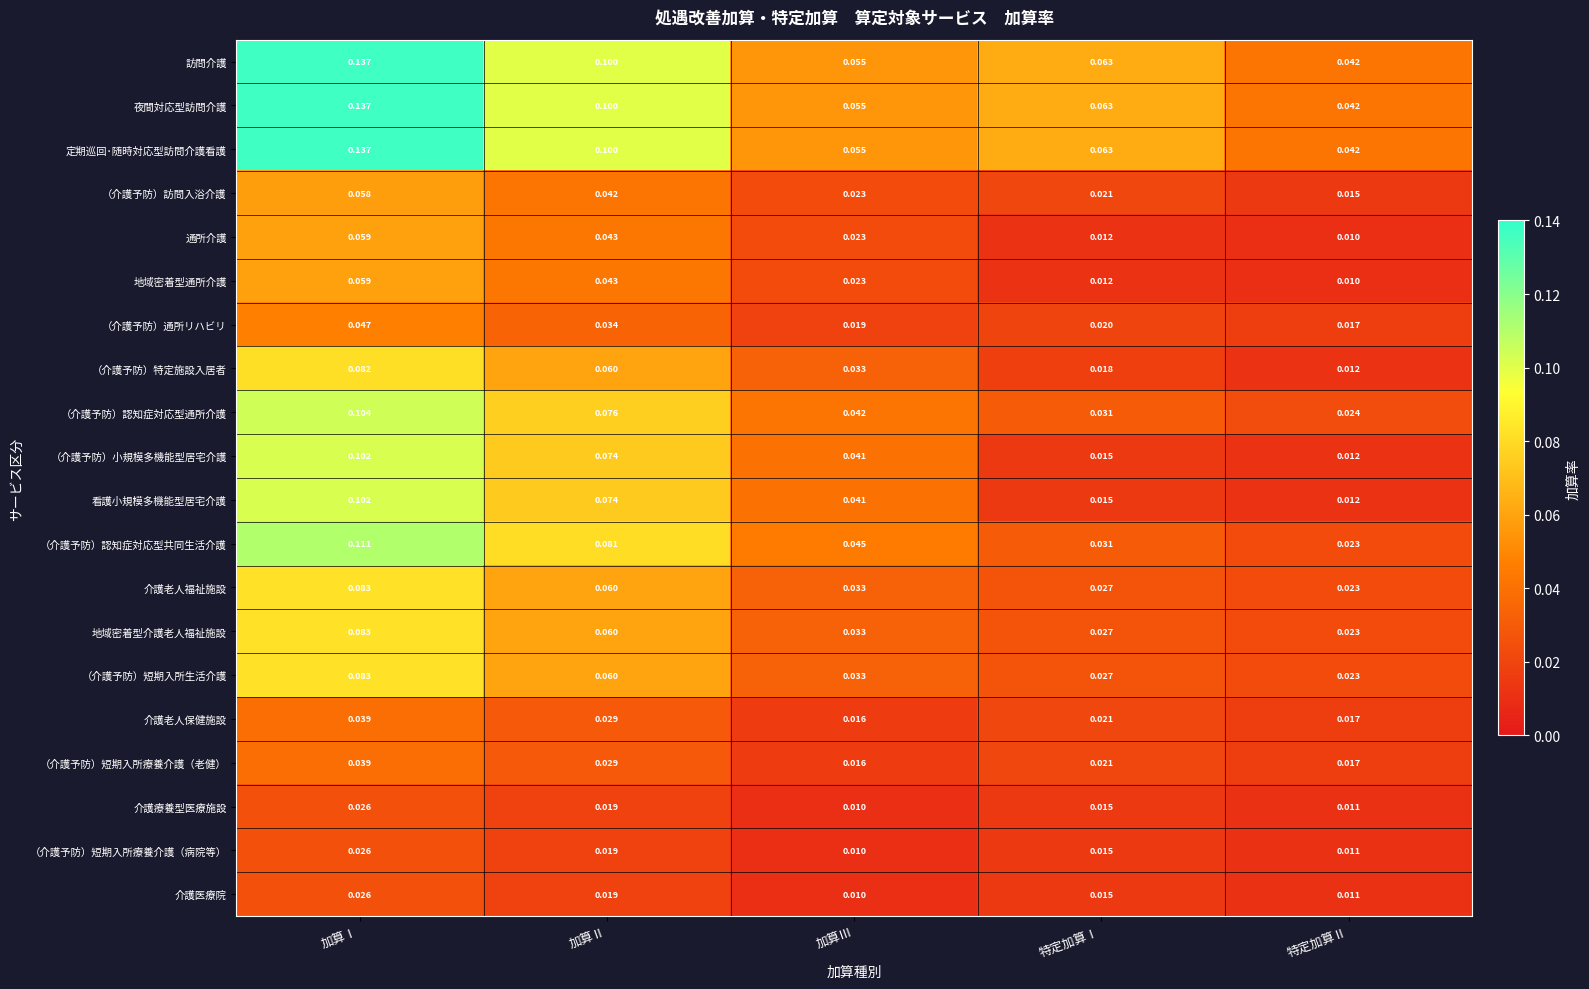

Rank the categories by （介護予防）短期入所療養介護（老健） value from lowest to highest.

加算Ⅲ, 特定加算Ⅱ, 特定加算Ⅰ, 加算Ⅱ, 加算Ⅰ